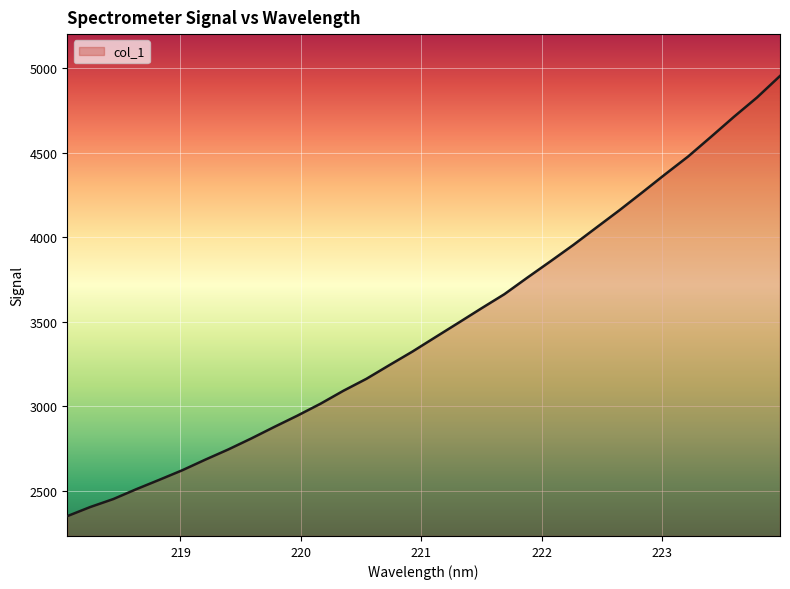

What is the greatest value displayed?

4955.0